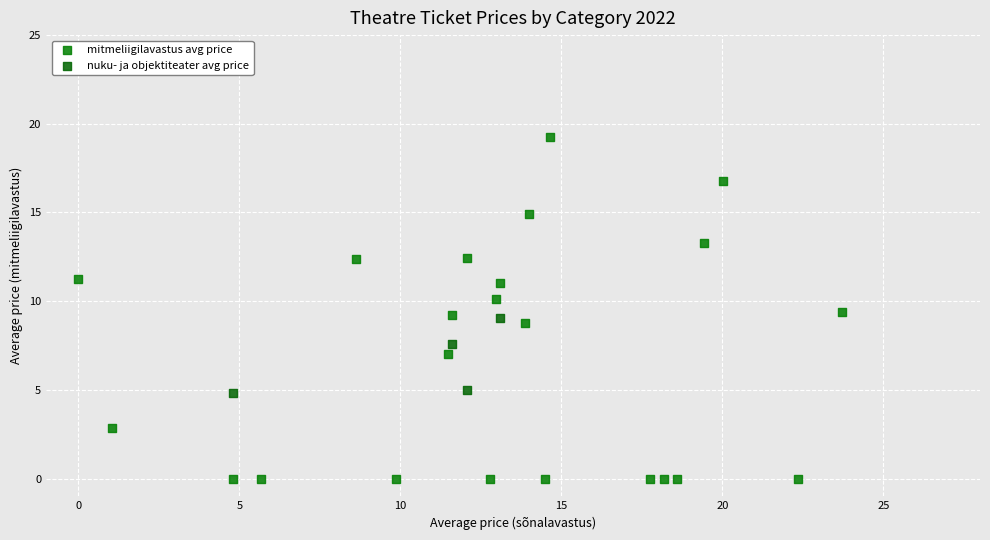

Which series contains the highest Y value?

mitmeliigilavastus avg price